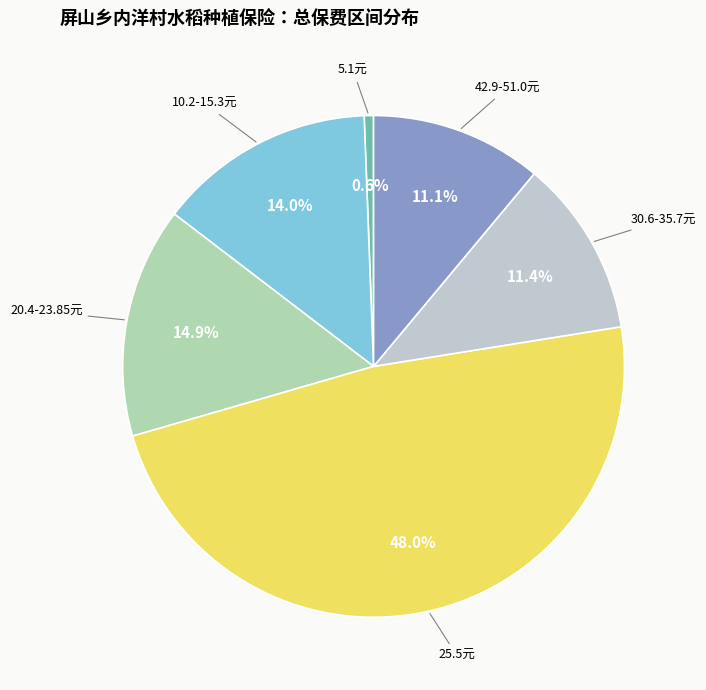

How many slices are in this pie chart?

6